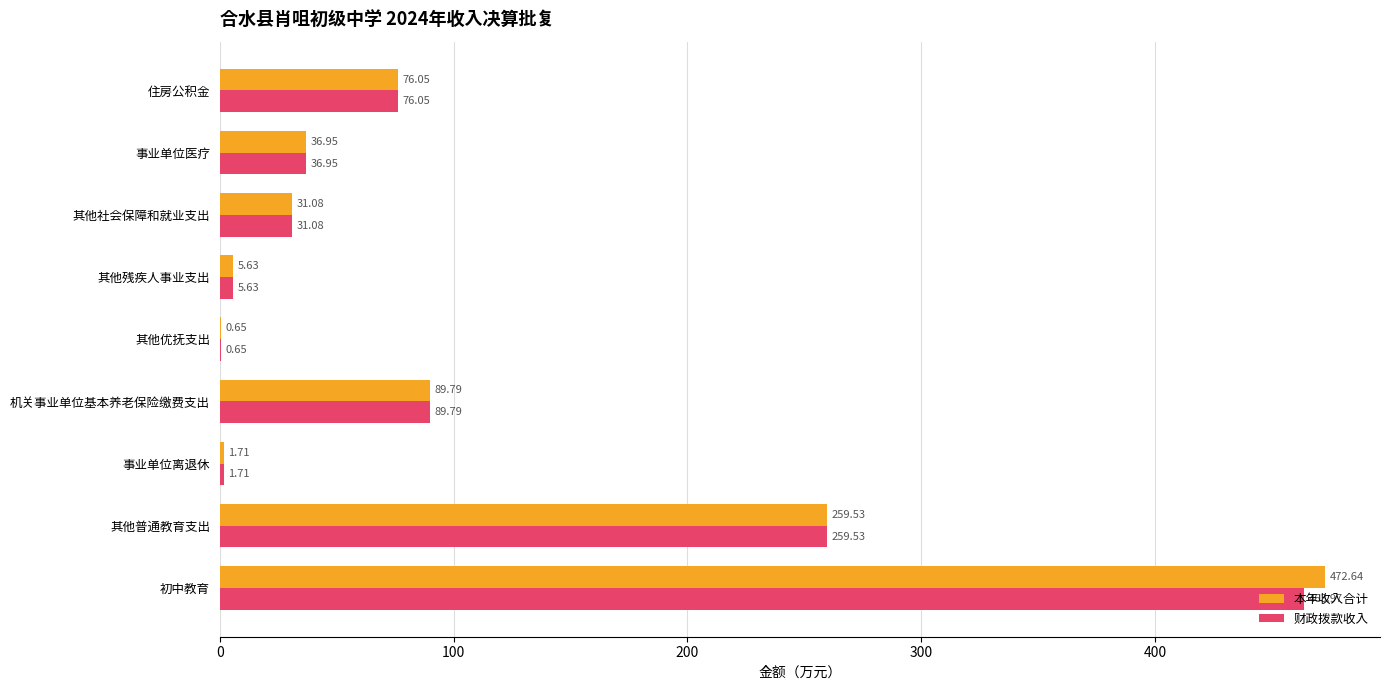

At which label is 本年收入合计 closest to 236?

其他普通教育支出